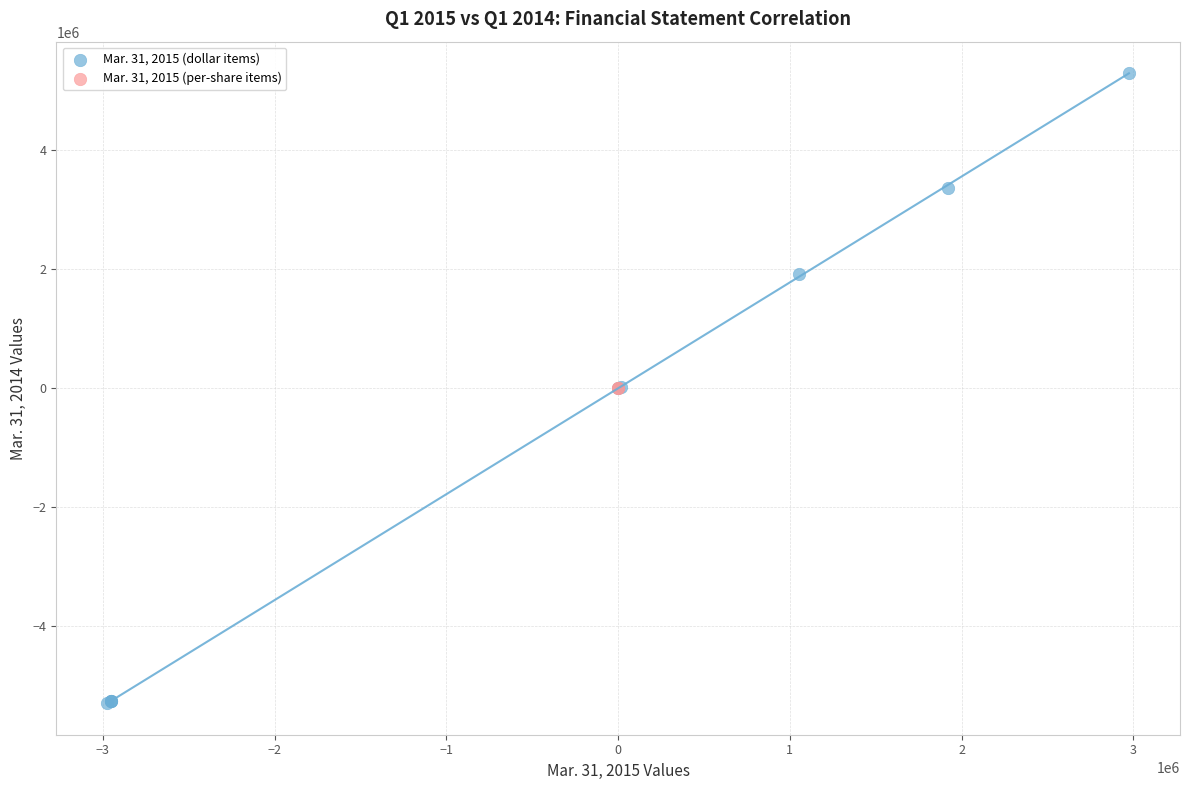

What are all the series names shown in the legend?

Mar. 31, 2015 (dollar items), Mar. 31, 2015 (per-share items)